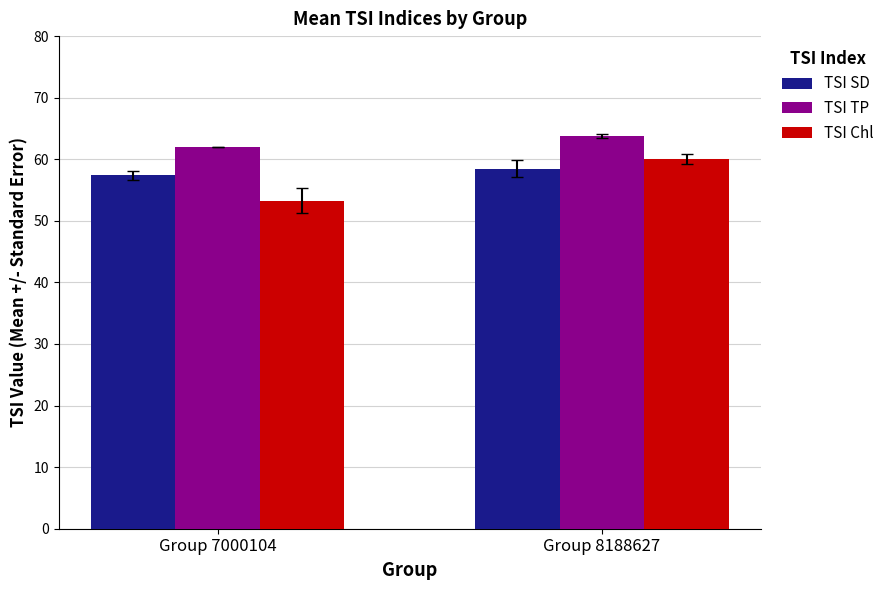

What is the value of the TSI TP bar at the 1st from the left?

62.0